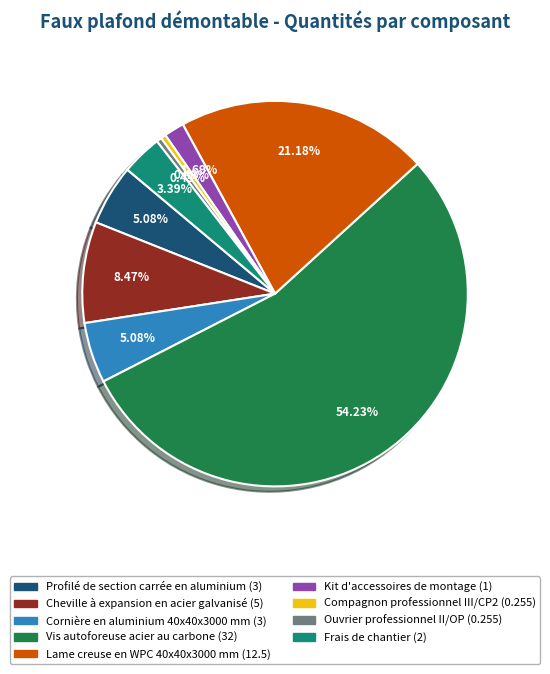

To the nearest percent, what is the combined percentage of Cheville à expansion en acier galvanisé and Vis autoforeuse acier au carbone?

63%